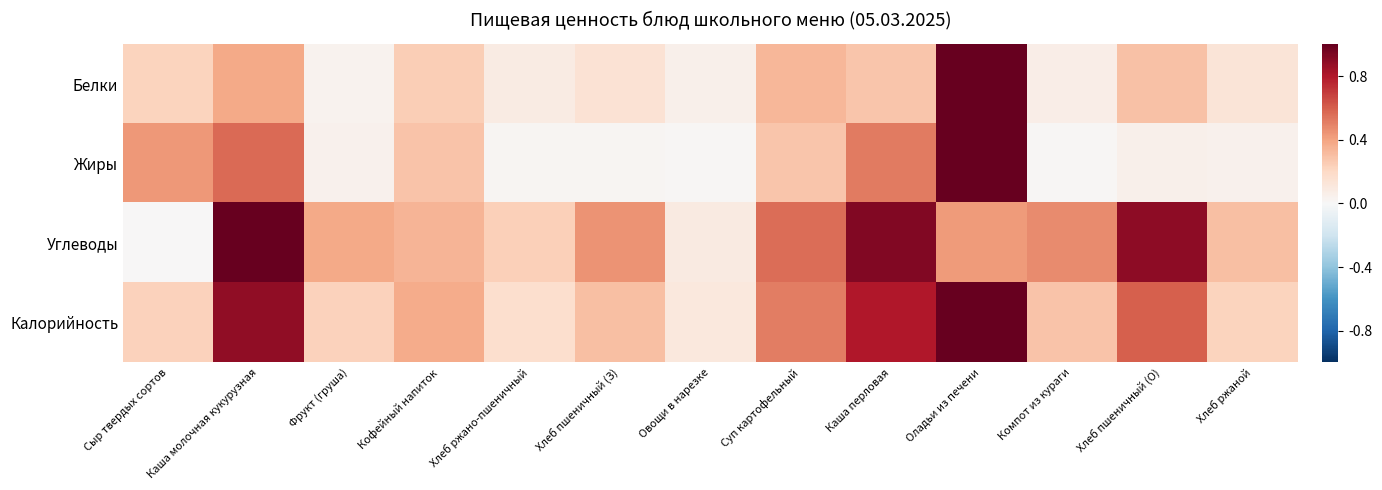

Which series has the widest spread of values?

Углеводы